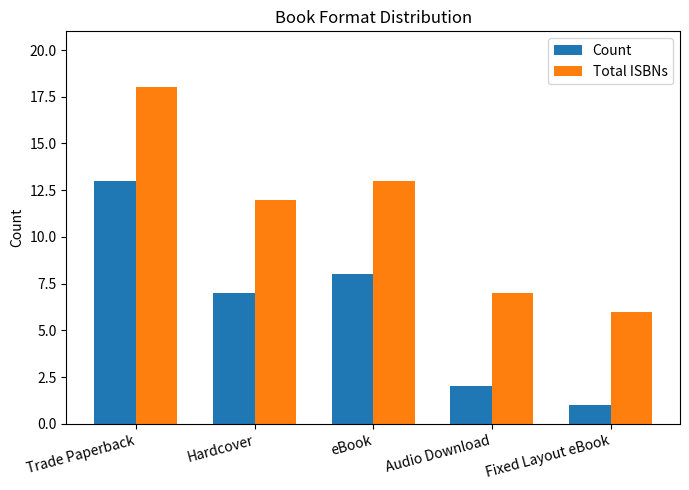

Is it true that Count equals 2 at Audio Download?

True